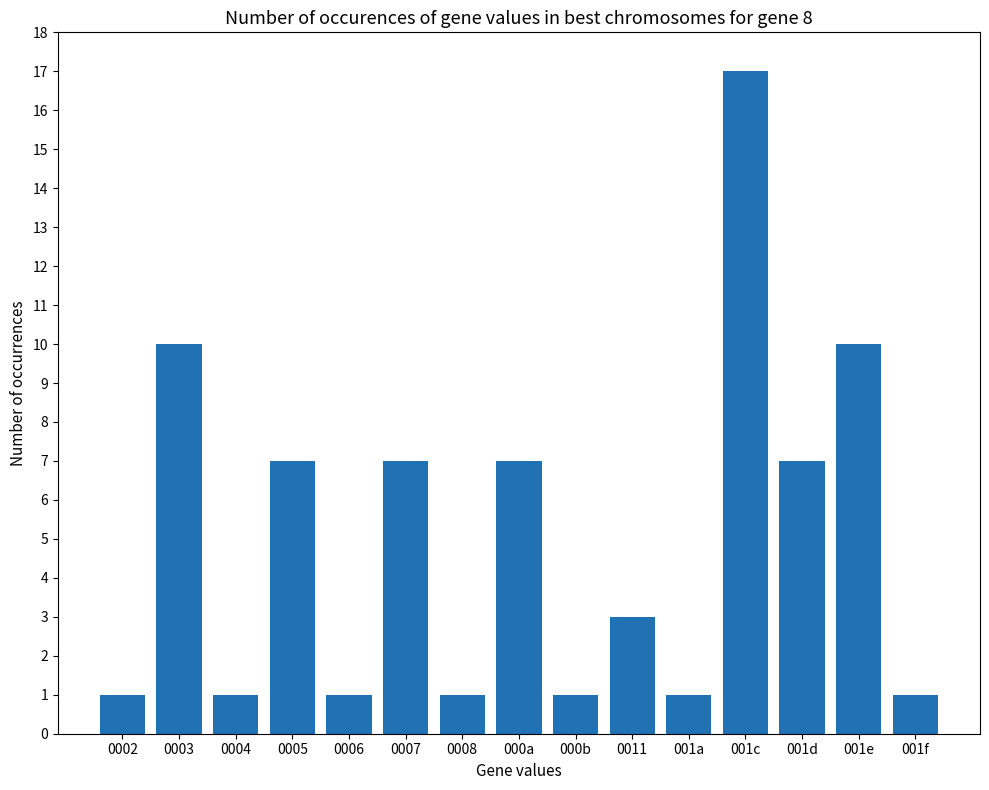

Which category has the highest value across all series?

001c